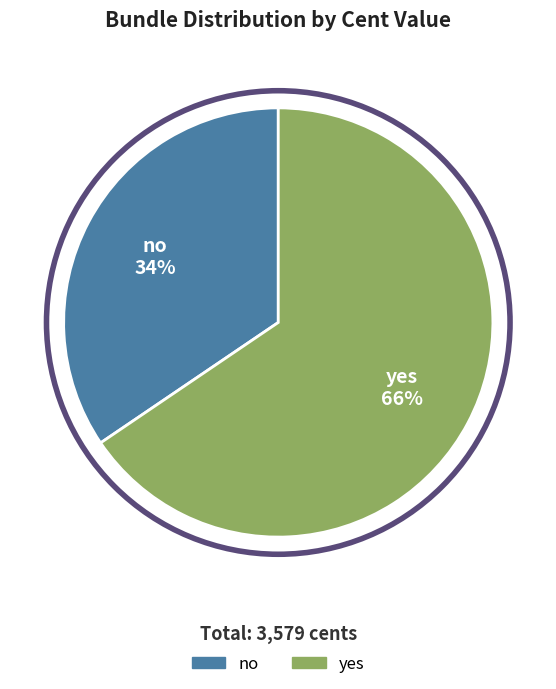

What is the smallest slice in the pie chart?

no